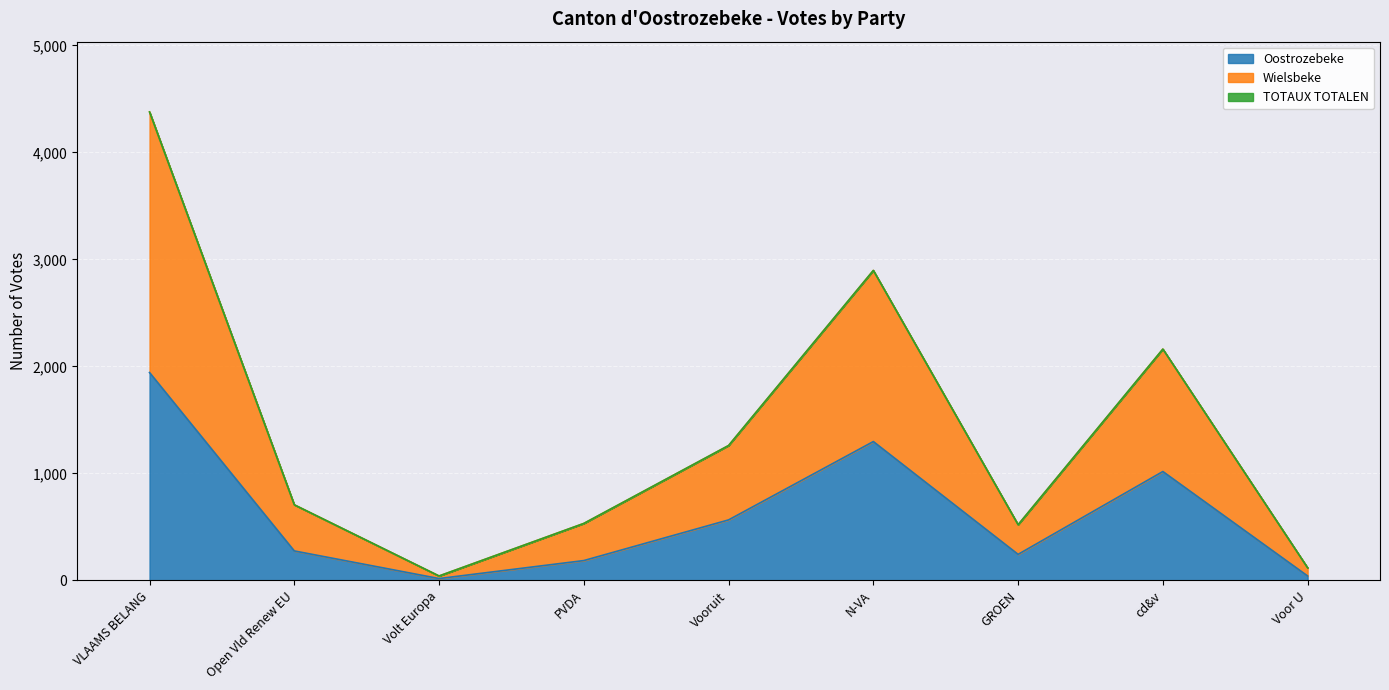

What is the difference between the highest and lowest values at Open Vld Renew EU?

431